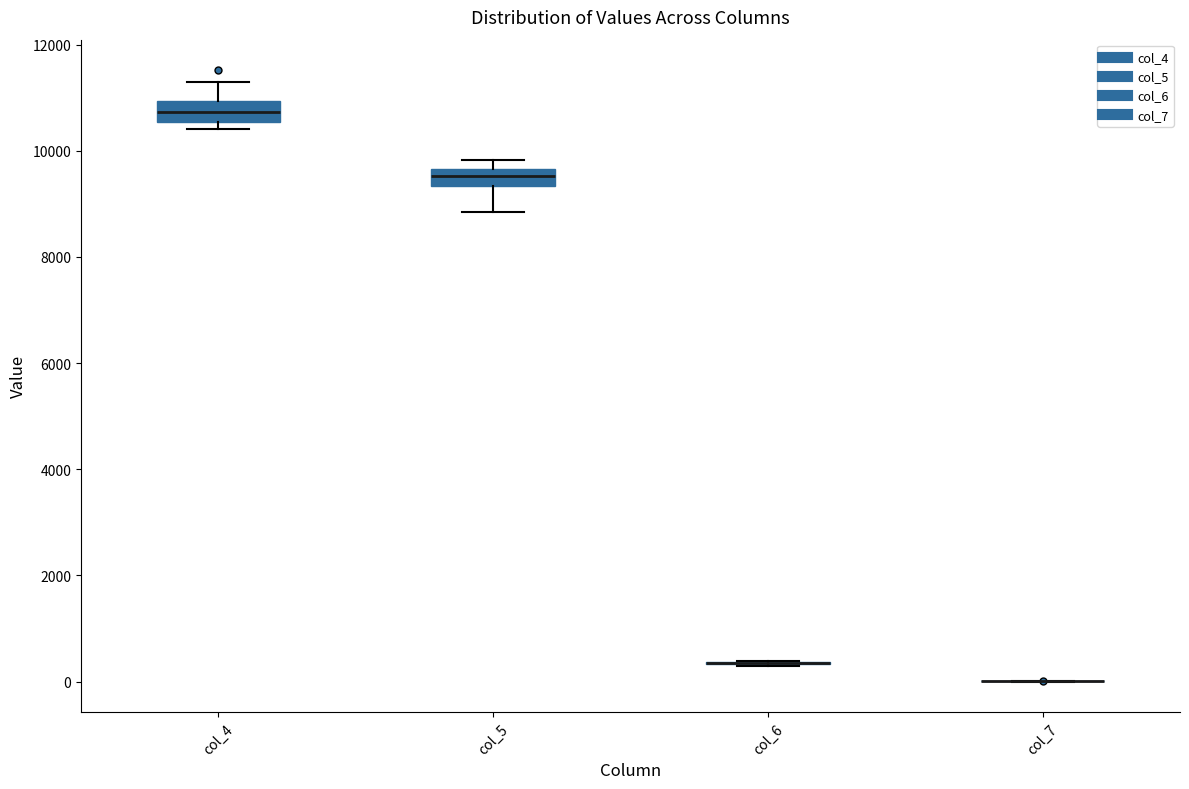

Reading left to right, read every box against the y-axis: the position of its median line, the range the box covers, and the ends of its whiskers. The values are not printed on the chart, so give them approximately, as read against the axis.

col_4: median 10800, box 10600 to 11000, whiskers 10400 to 11400
col_5: median 9600 (inside the box), box 9400 to 9600, whiskers 8800 to 9800
col_6: box collapsed to a line at 400, whiskers 400 to 400
col_7: box collapsed to a line at 0, whiskers 0 to 0